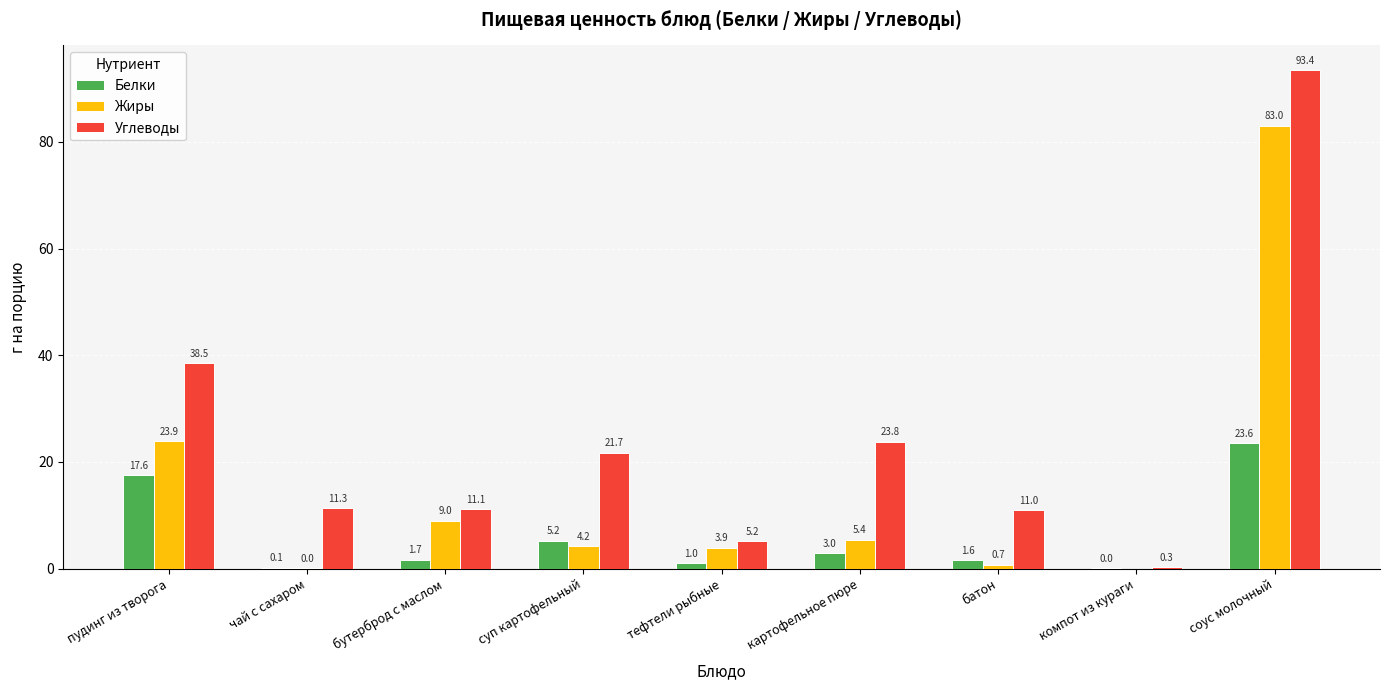

The Белки series shows 5.5 at пудинг из творога. True or false?

False